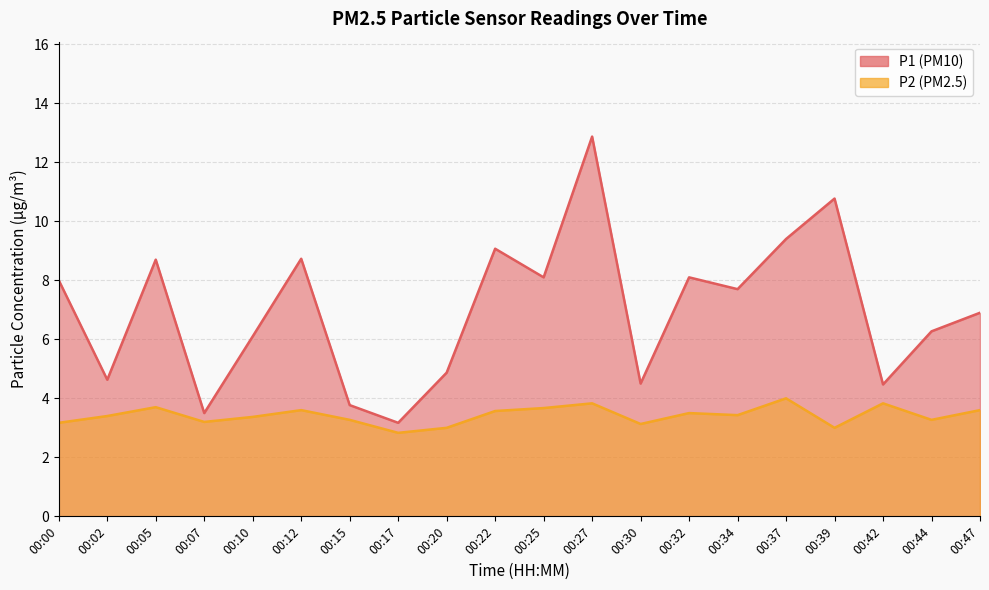

Which category has the lowest value in the P2 series?

00:17